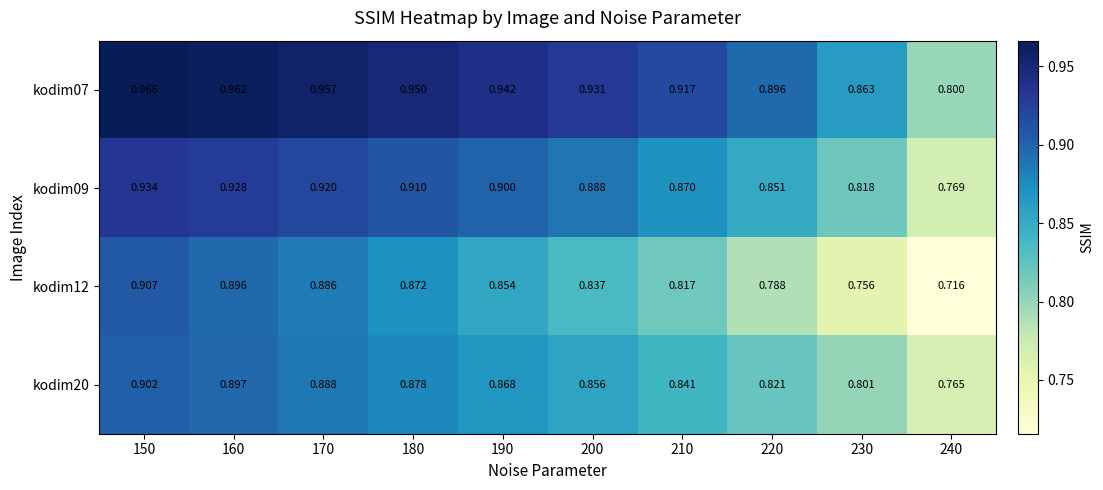

Is the value of kodim09 at 220 greater than the value of kodim20 at 220?

Yes